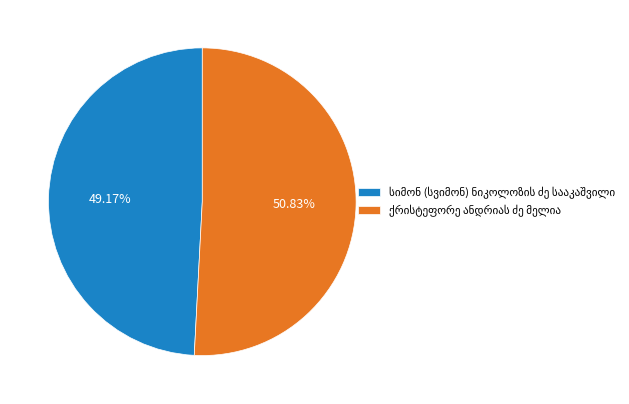

Is there a majority slice in this chart?

Yes